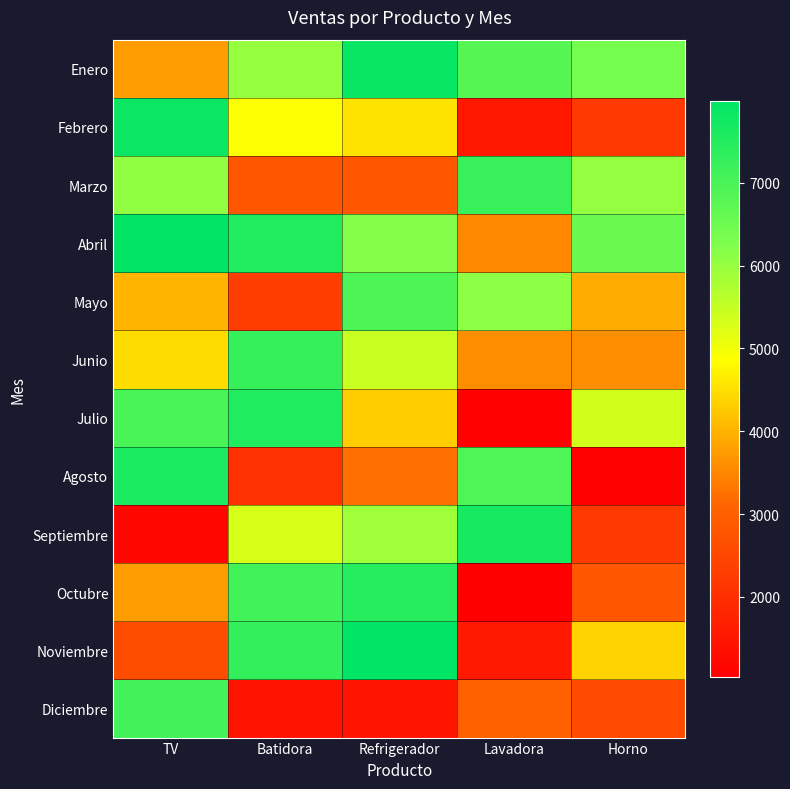

Between TV and Refrigerador, which is larger?

Refrigerador